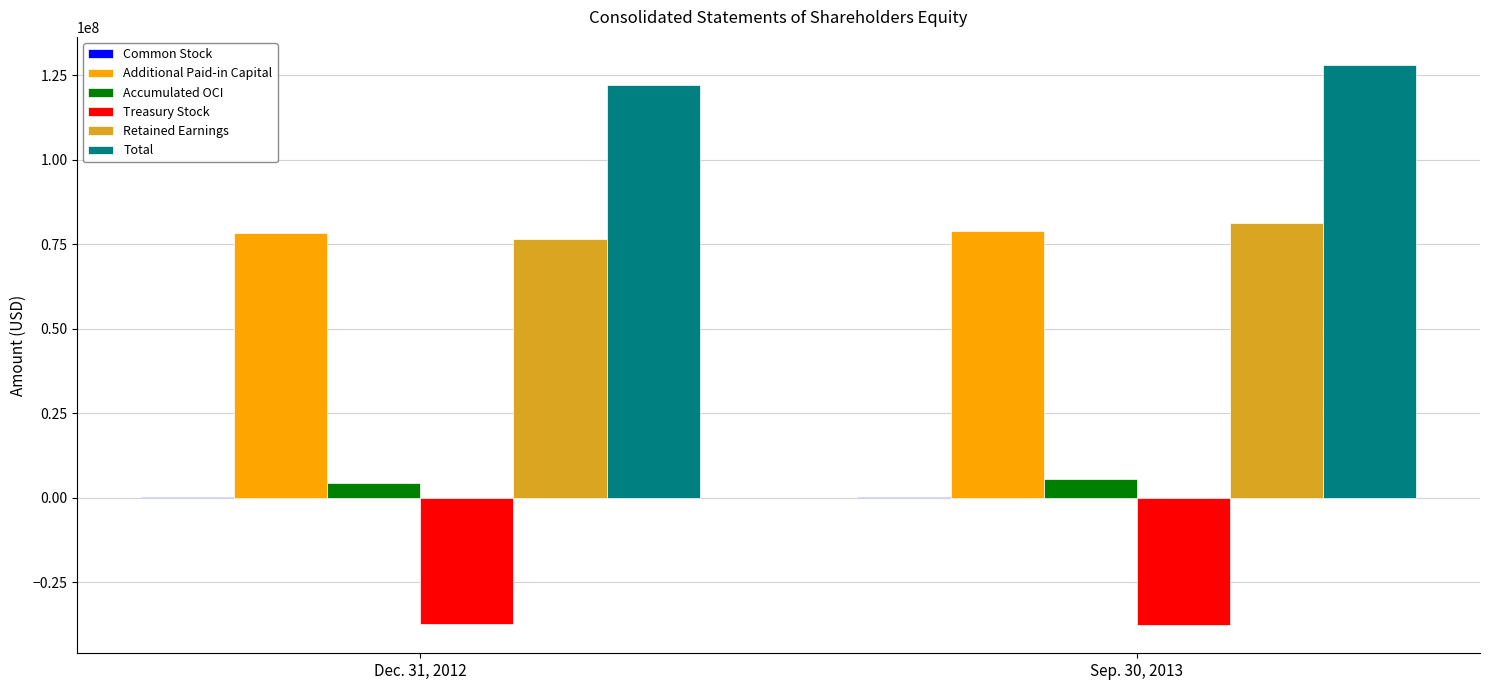

What is the sum of all Additional Paid-in Capital values?

157230000